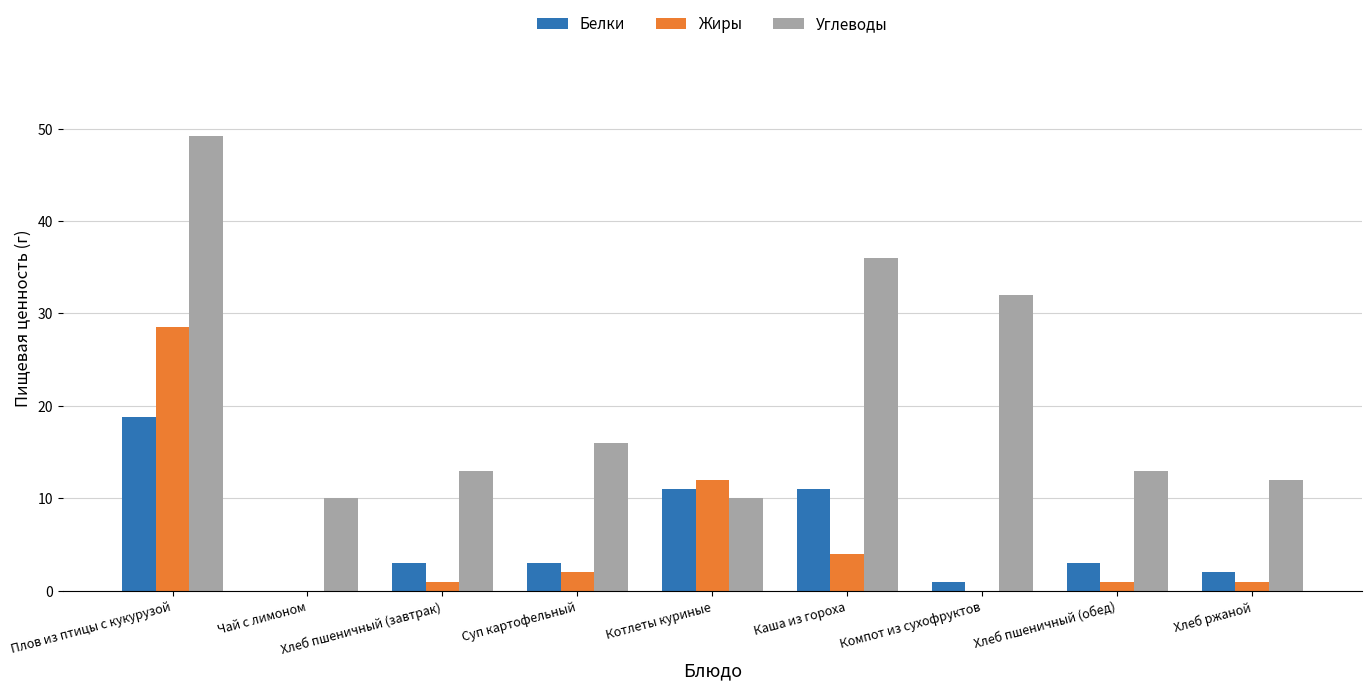

True or false: Белки has a value of 2.0 at Хлеб ржаной.

True